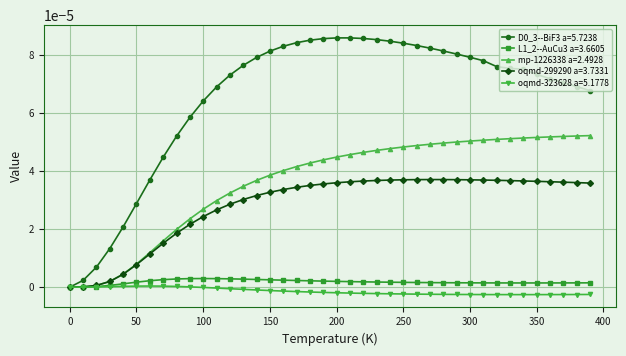

Which series has the largest total across all categories?

D0_3--BiF3 a=5.7238